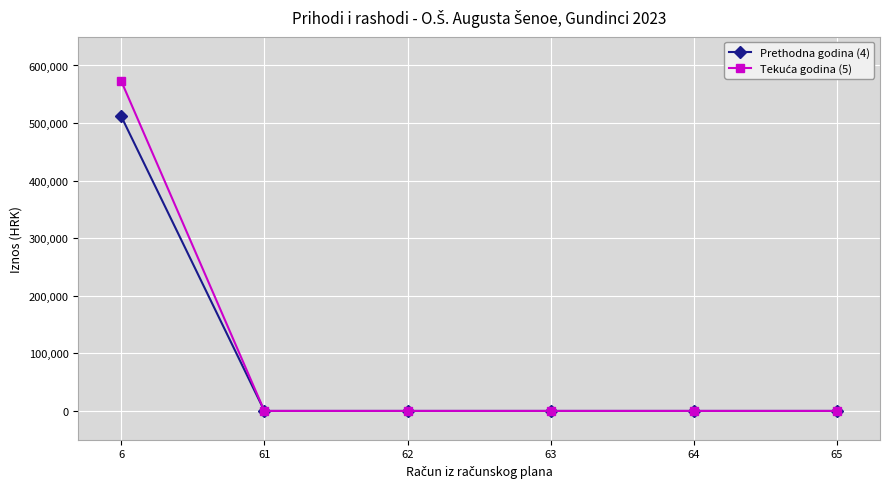

What is the sum of all Prethodna godina (4) values?

511649.1